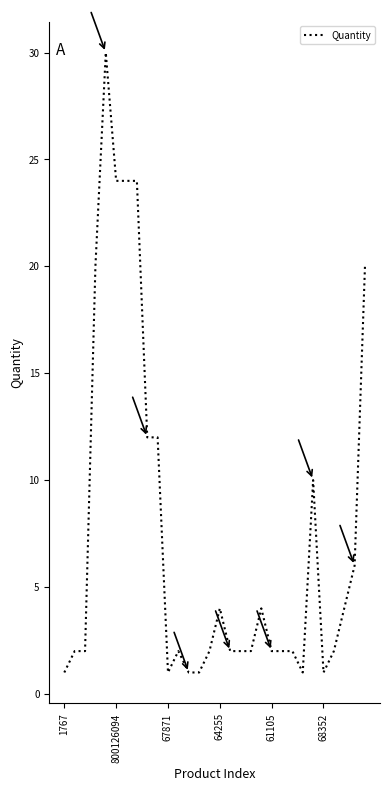

What is the difference between the maximum and minimum values?

29